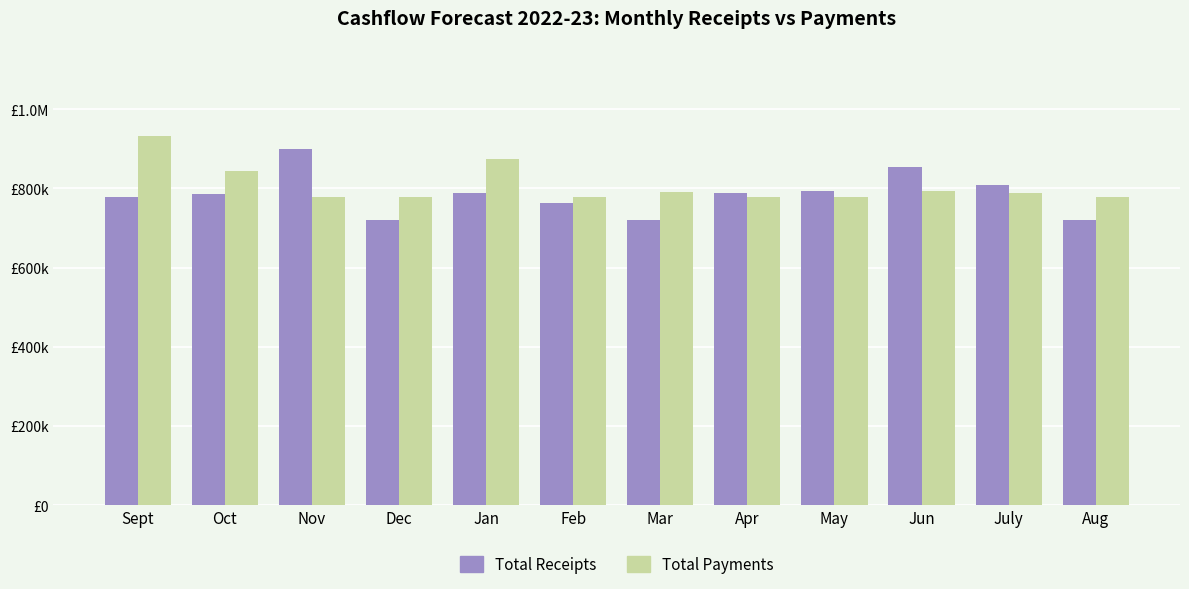

List the series in order of their peak value, lowest first.

Total Receipts, Total Payments